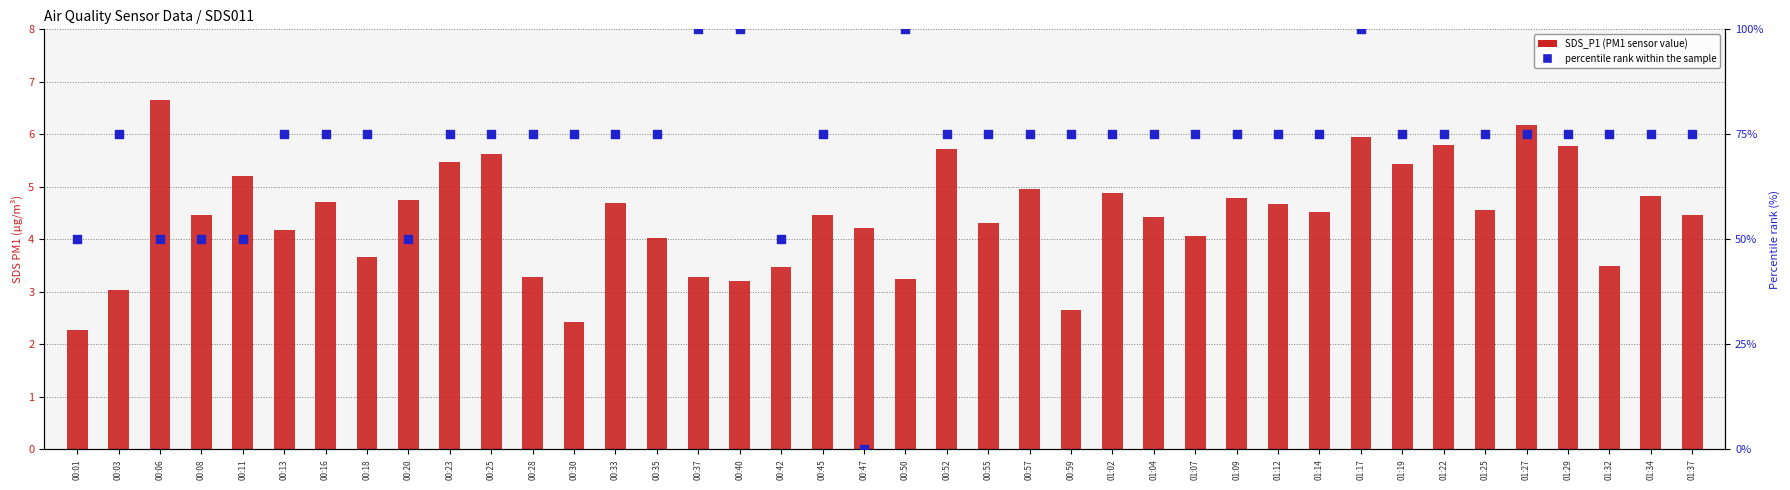

Is the value of percentile rank within the sample at 01:09 greater than the value of SDS_P1 (PM1) at 01:02?

Yes